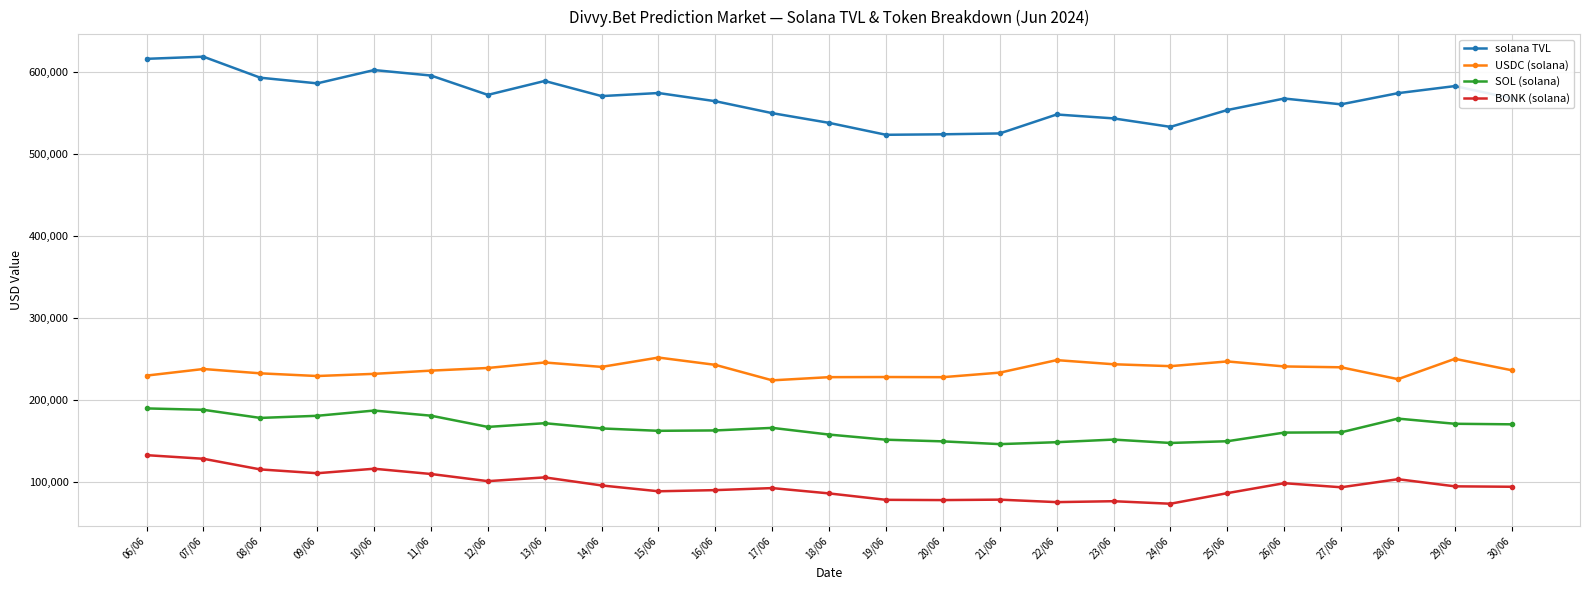

What is the difference between the maximum and minimum values in the SOL (solana) series?

43557.9